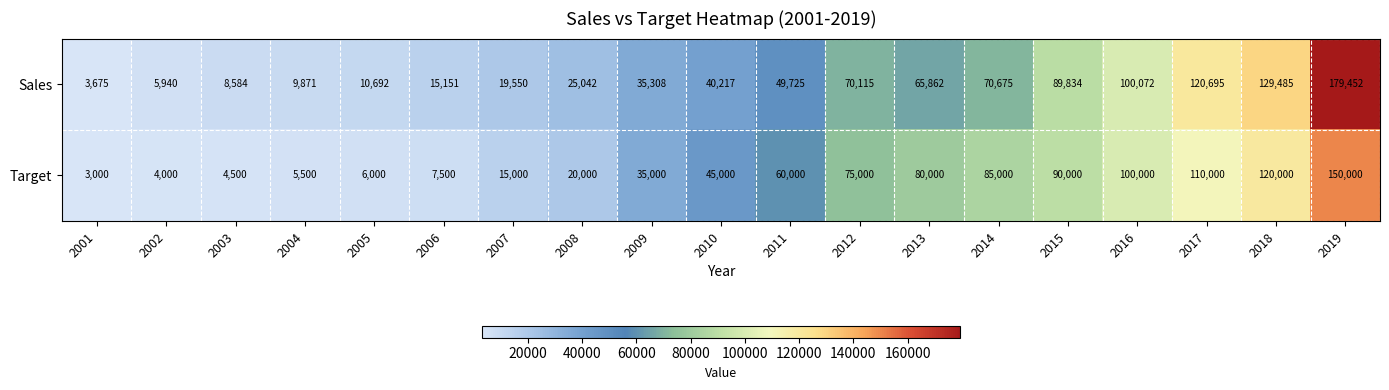

What is the difference between the highest and lowest values at 2009?

308